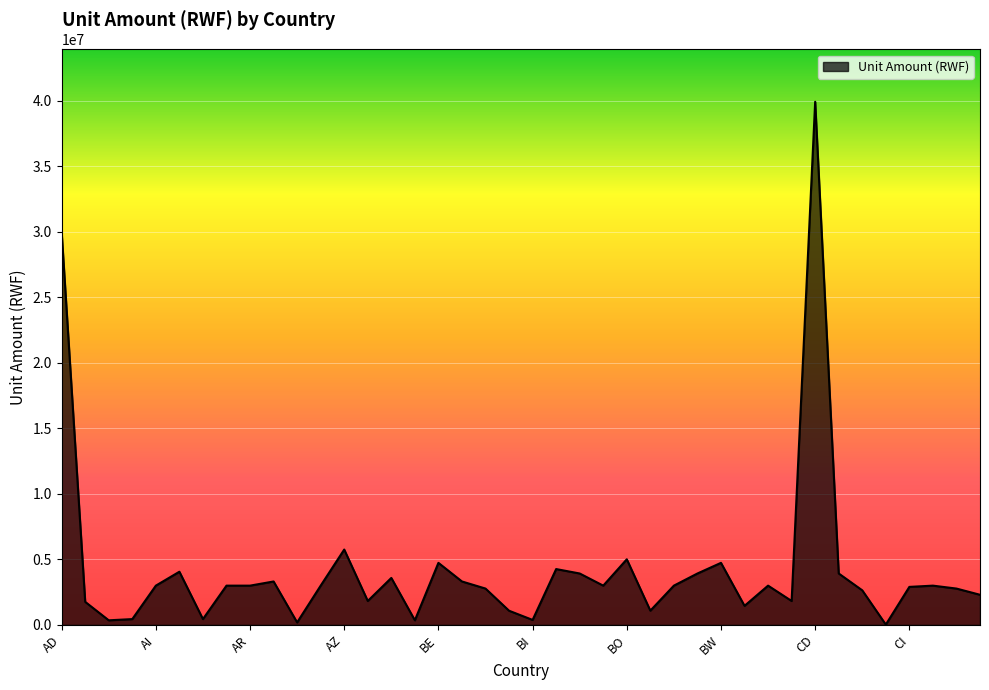

What is the sum of all values?

169038834